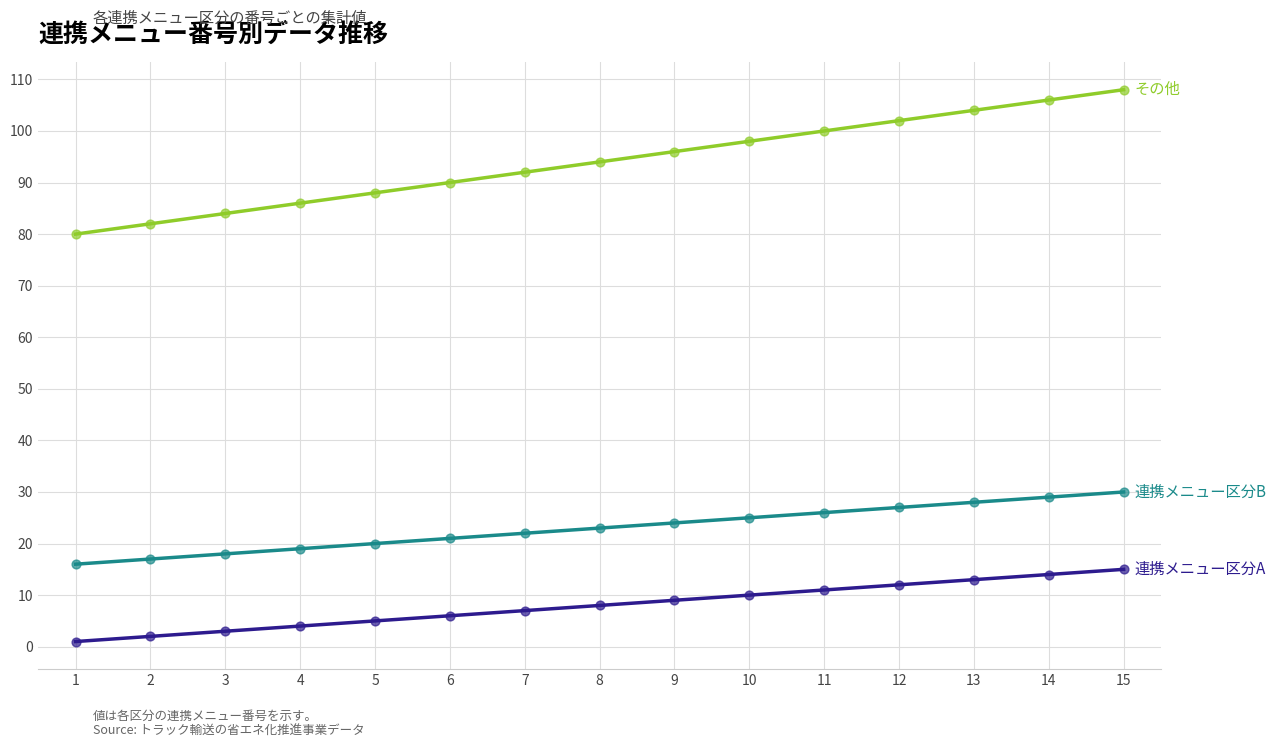

What is the greatest value displayed?

108